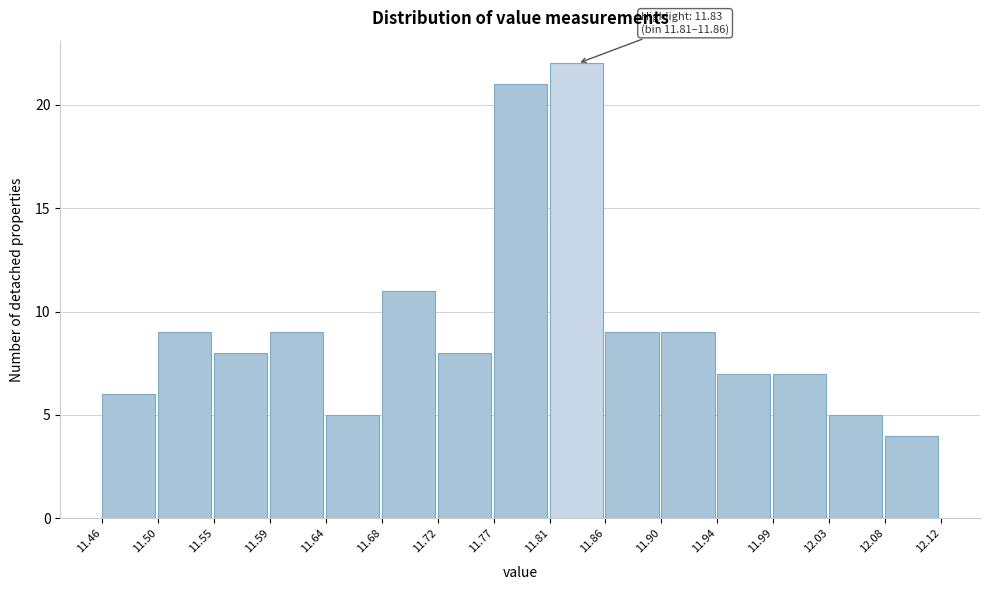

Over which range of the x-axis is the bar tallest?

11.81 to 11.86